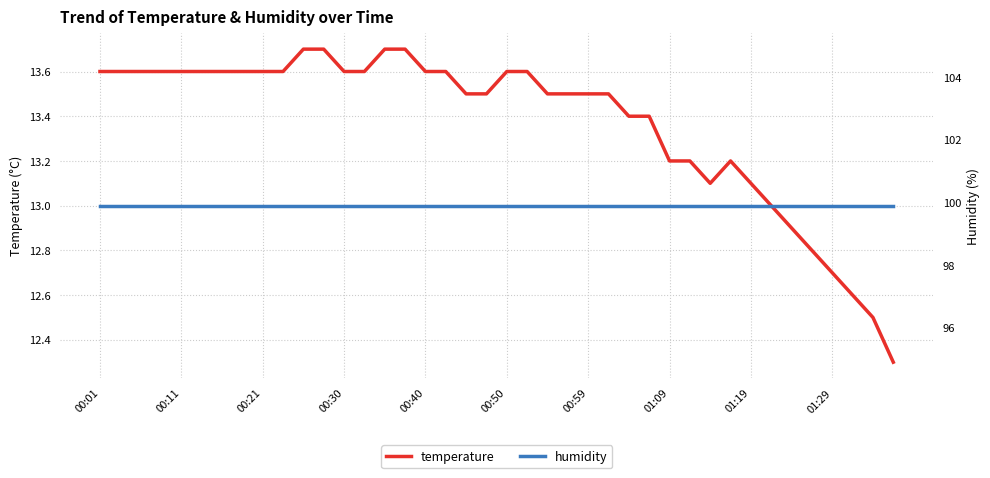

What is the maximum value for temperature?

13.7